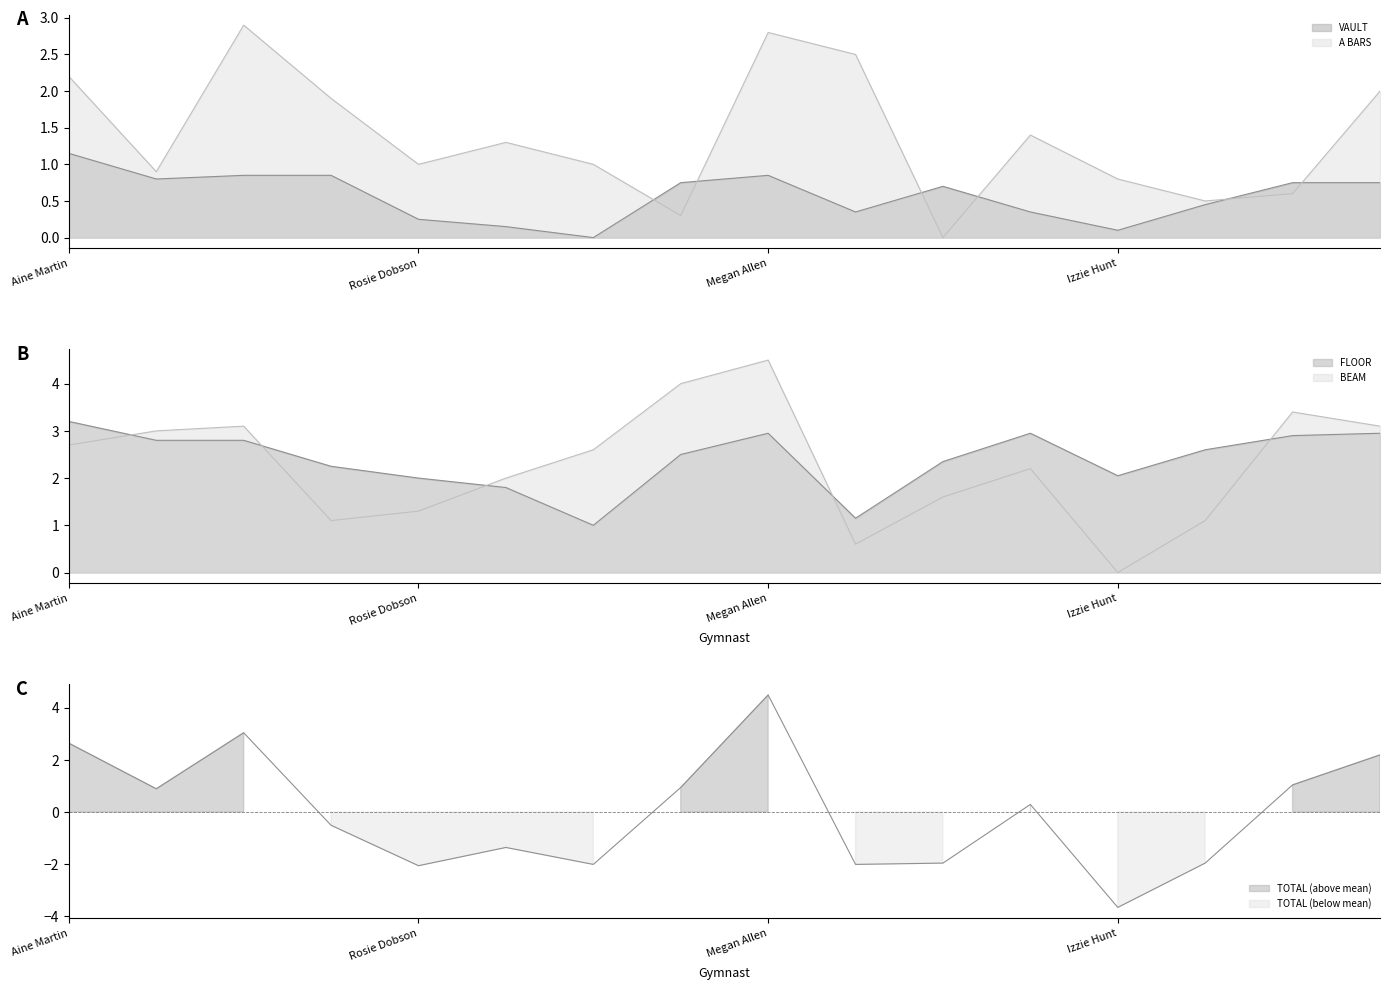

Where do VAULT and BEAM first cross each other?

Alexia Genini Verrier and Izzie Hunt